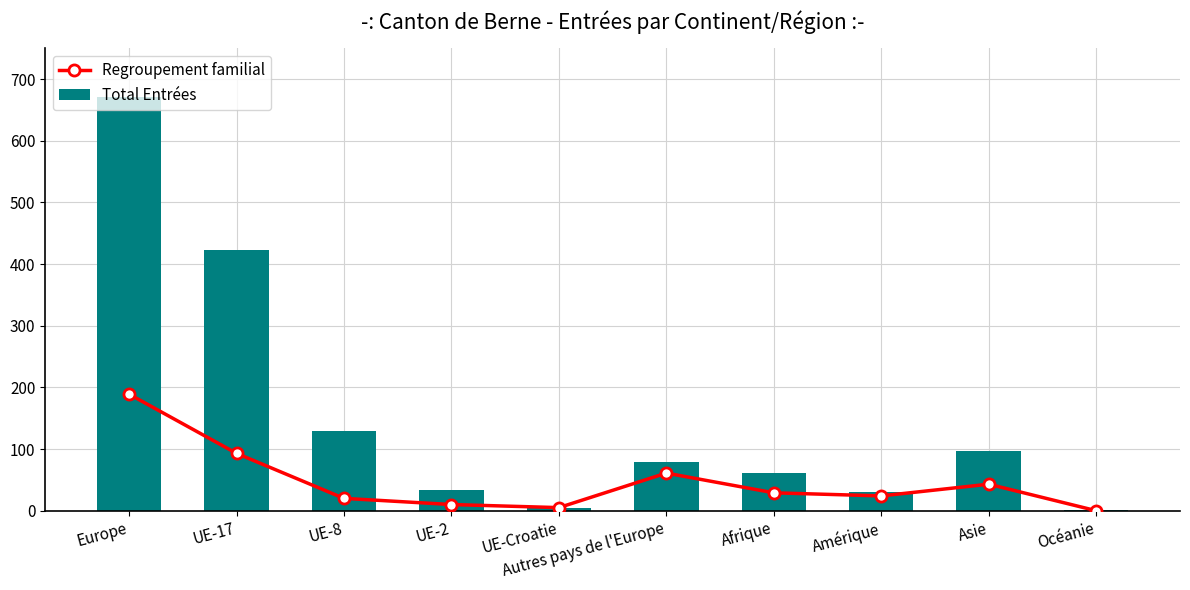

Which category has the lowest value across all series?

Océanie